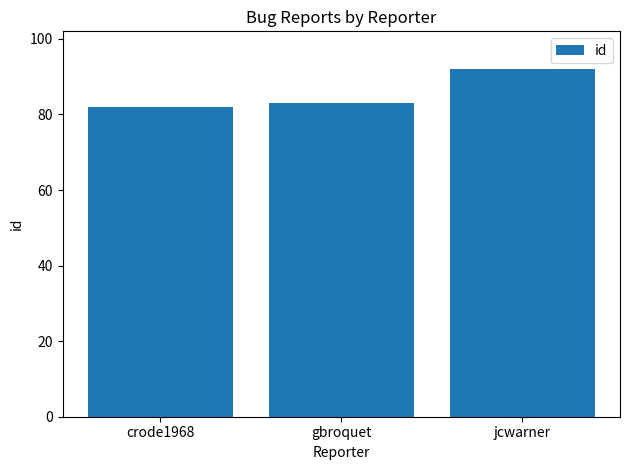

What is the label of the 1st bar from the right?

jcwarner